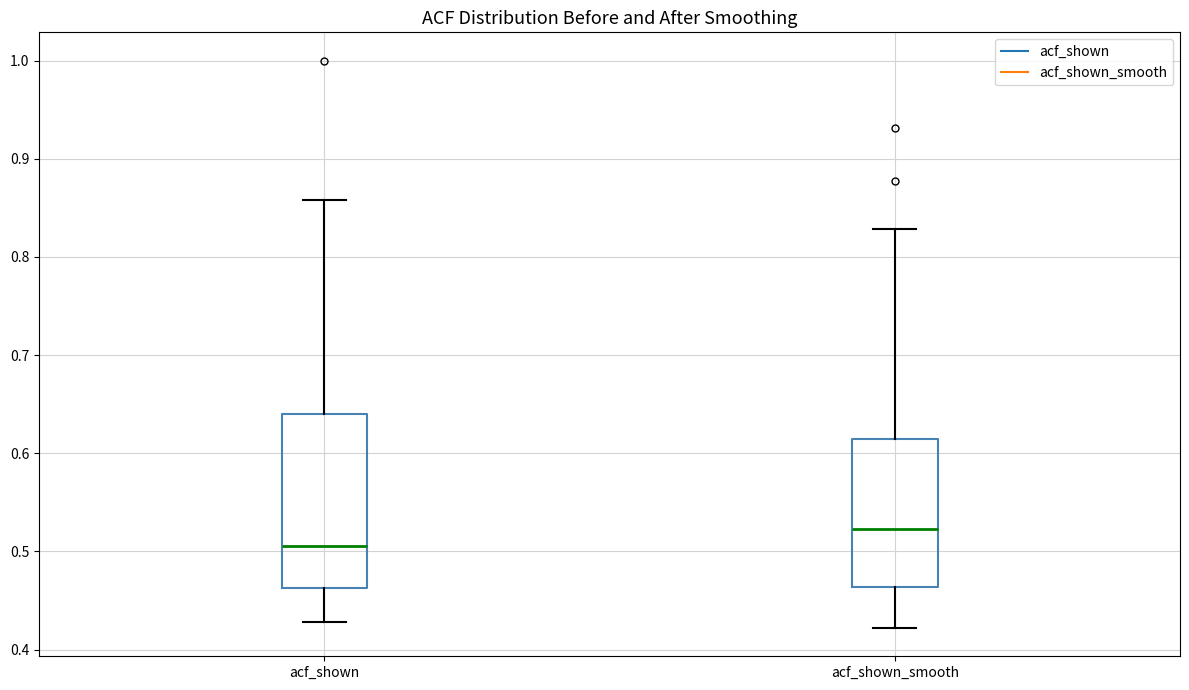

Where does the median line of the box for acf_shown_smooth sit on the y-axis? The values are not printed on the chart, so give them approximately, as read against the axis.

0.52